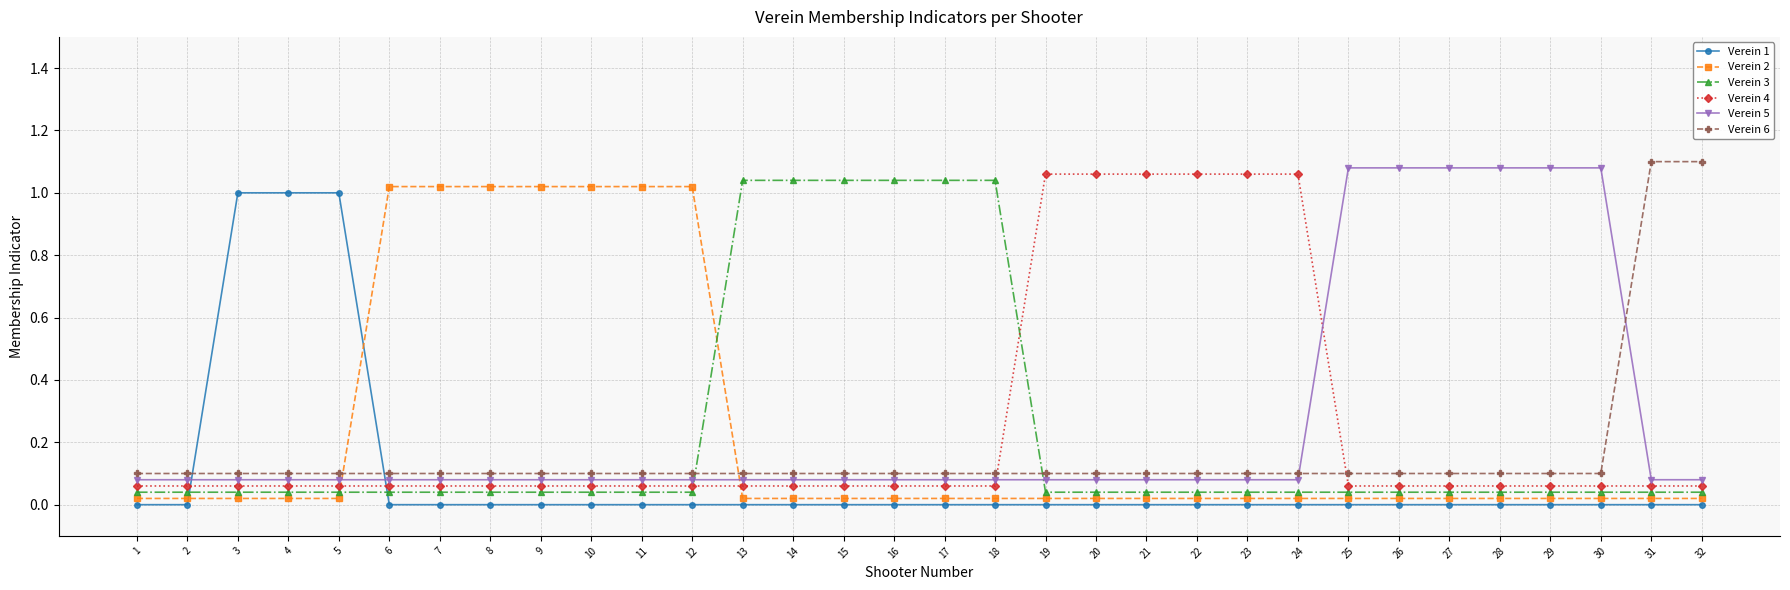

True or false: Verein 2 and Verein 6 intersect in this chart.

True